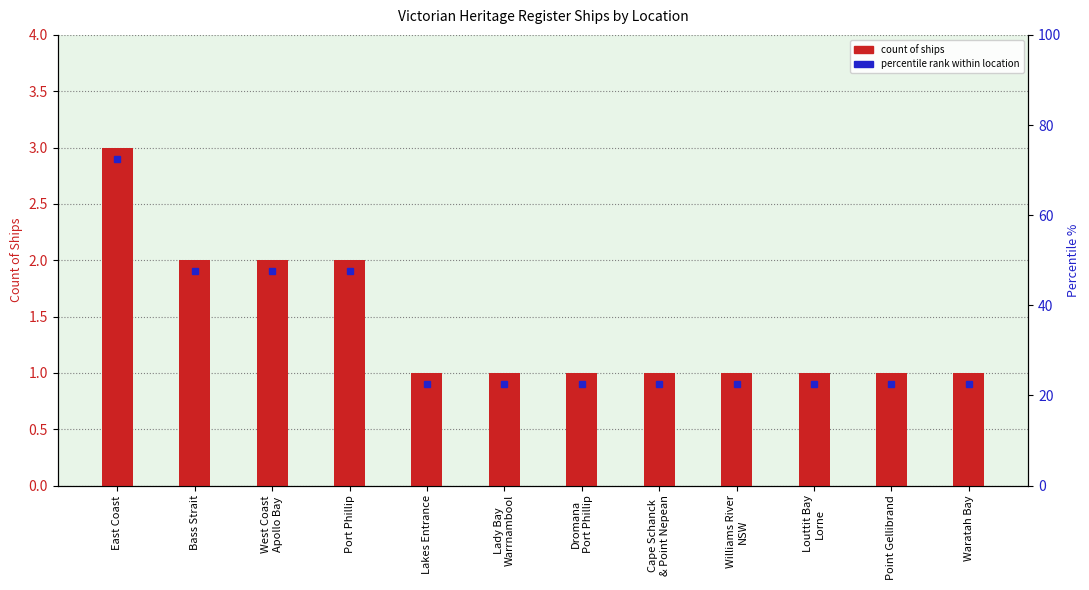

List the labels in order of value, smallest first.

Lakes Entrance, Lady Bay
Warrnambool, Dromana
Port Phillip, Cape Schanck
& Point Nepean, Williams River
NSW, Louttit Bay
Lorne, Point Gellibrand, Waratah Bay, Bass Strait, West Coast
Apollo Bay, Port Phillip, East Coast